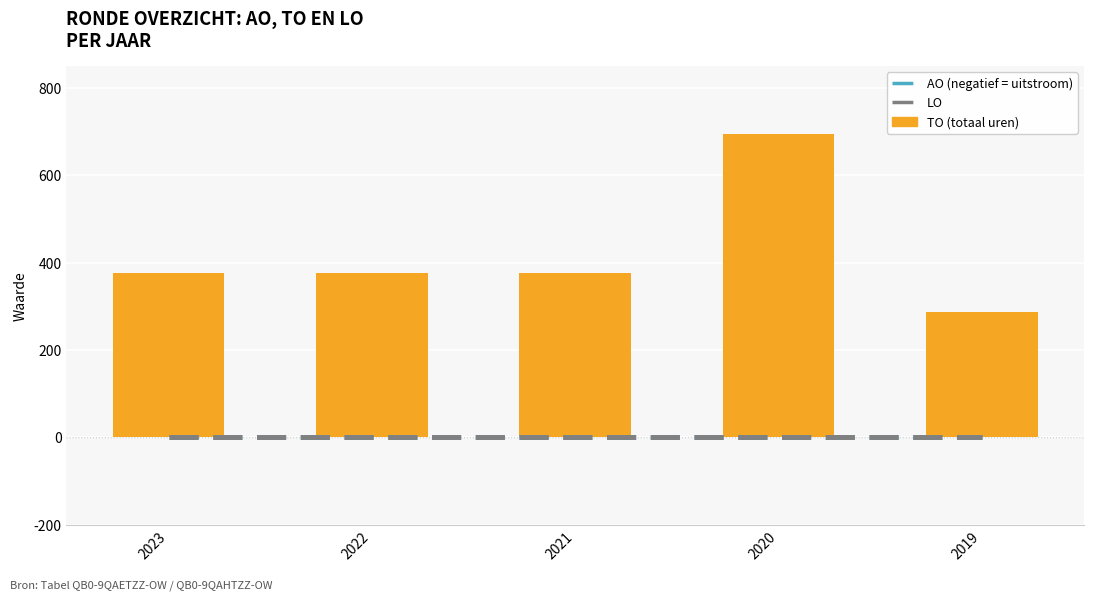

The value of TO at 2023 is 376. True or false?

True